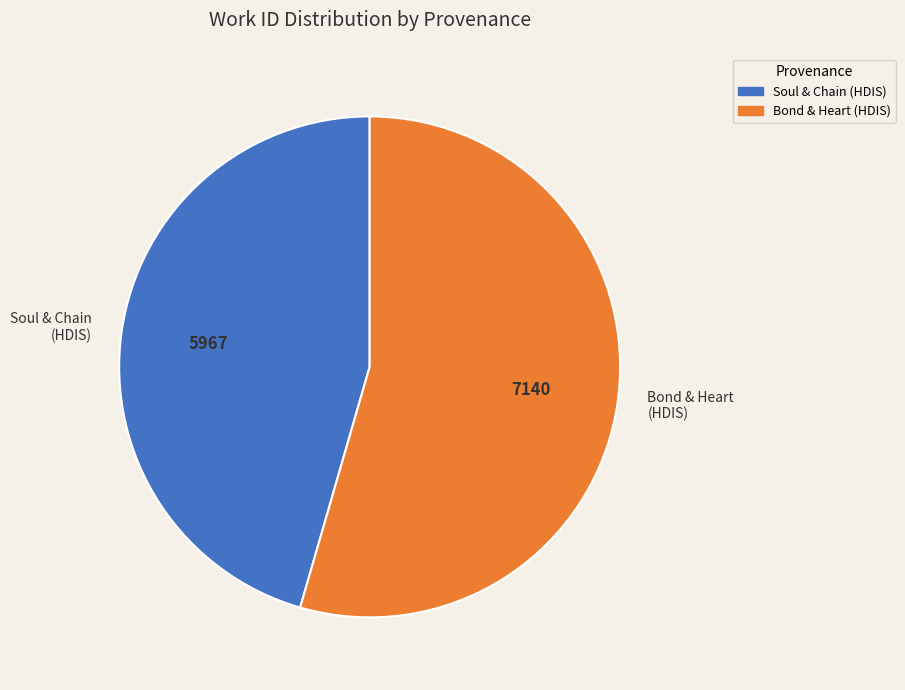

Count the number of slices in the pie.

2